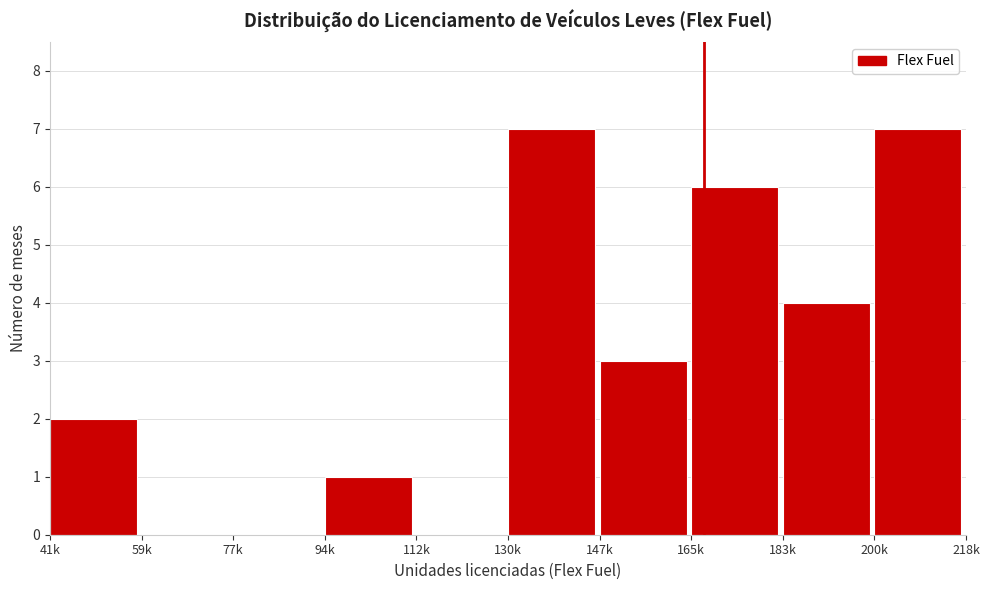

Reading right to left, extract all data points from this chart.

200k=7	183k=4	165k=6	147k=3	130k=7	112k=0	94k=1	77k=0	59k=0	41k=2